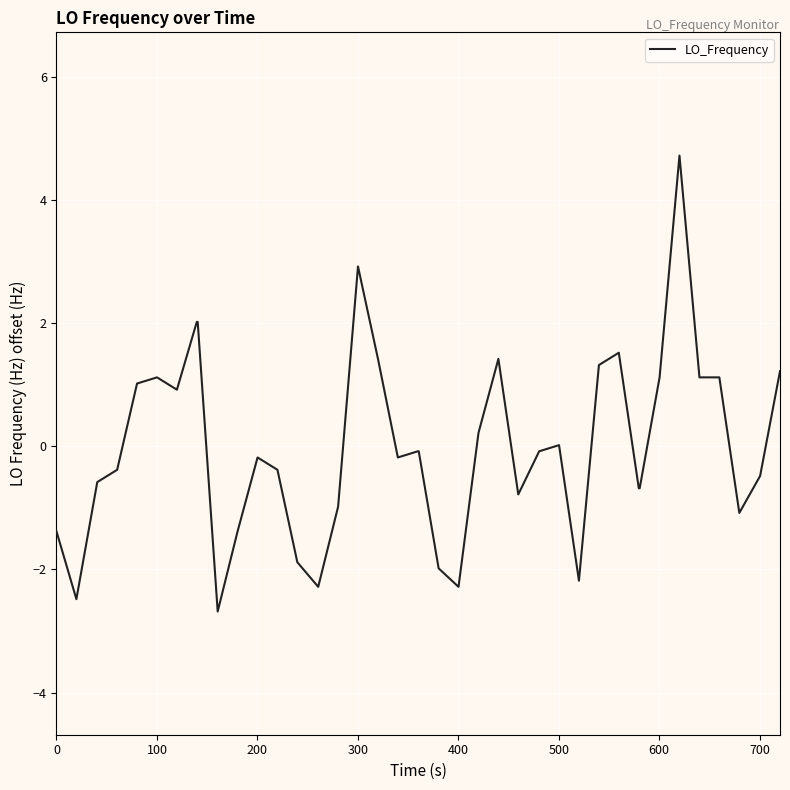

What is the maximum value shown in the chart?

4.7